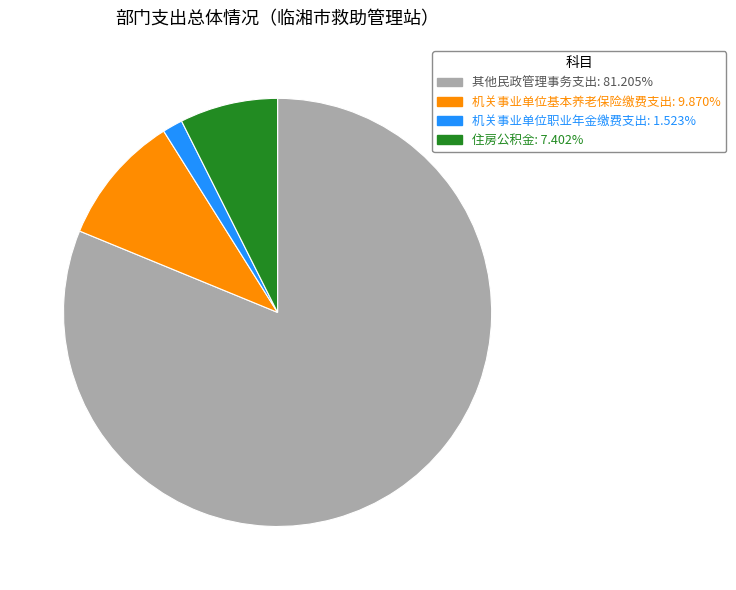

Between 机关事业单位基本养老保险缴费支出 and 其他民政管理事务支出, which is larger?

其他民政管理事务支出